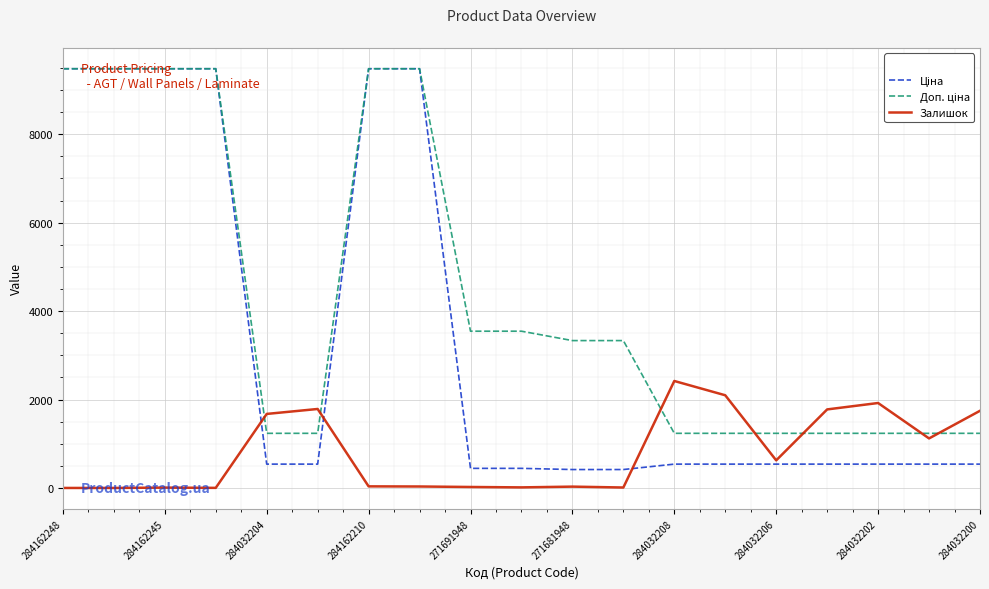

What is the greatest value displayed?

9480.1